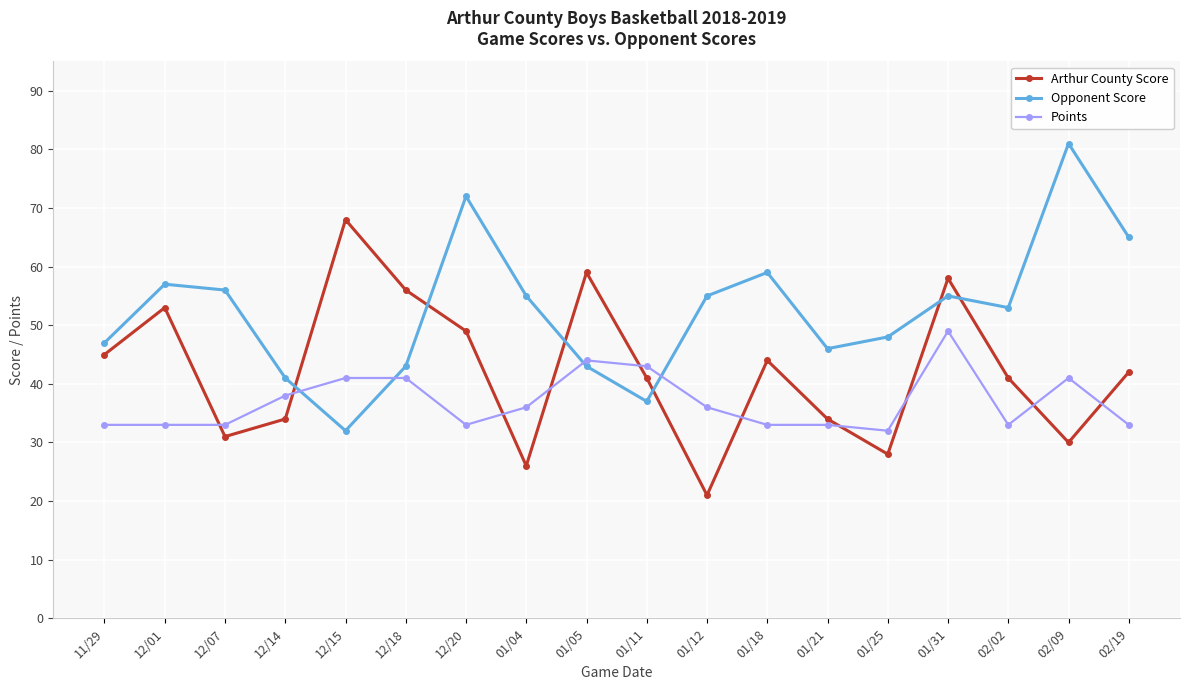

At which label does Opponent Score first exceed 55?

12/01